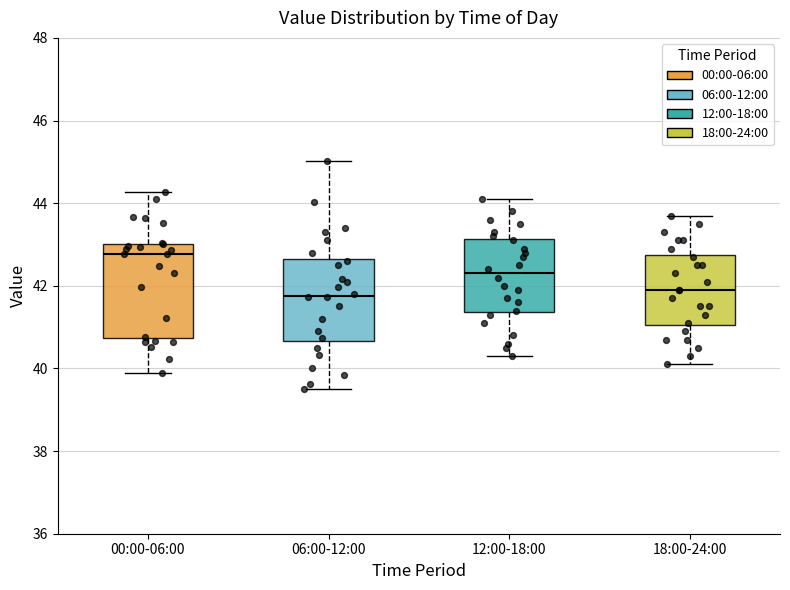

Which box is the tallest, from its lower edge to its upper edge?

00:00-06:00